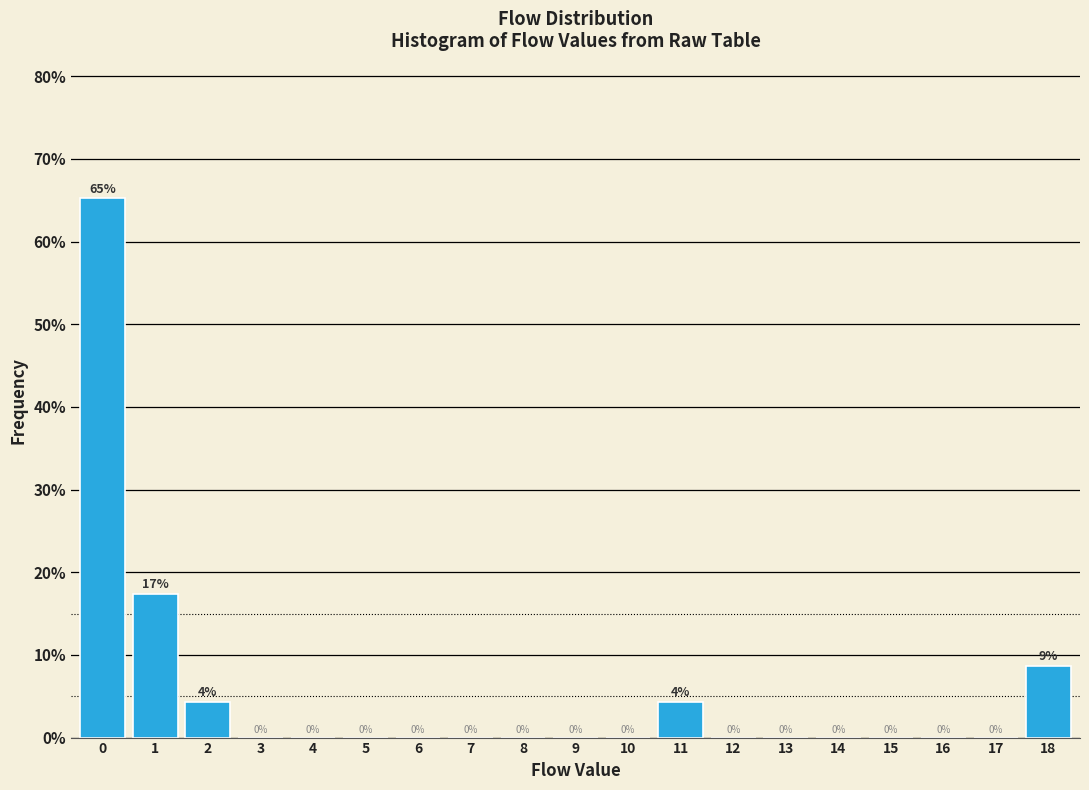

The value at 16 is -23.7. True or false?

False